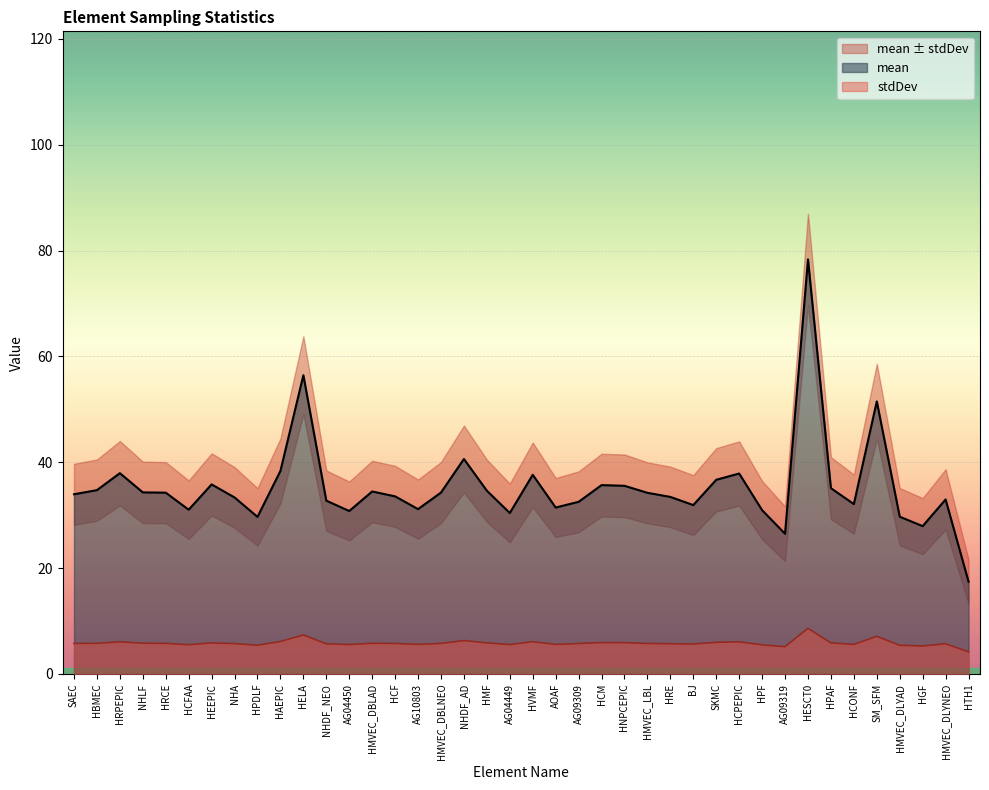

Which label corresponds to the largest value in the chart?

HESCT0